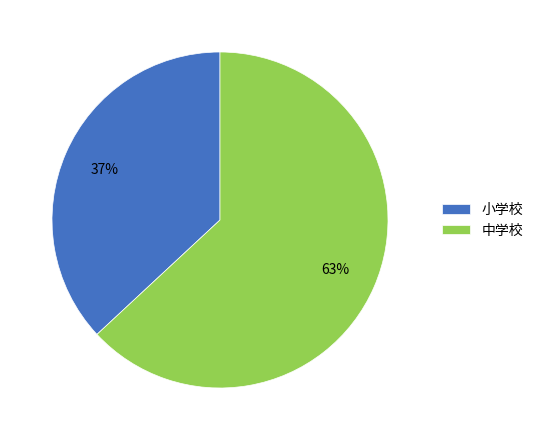

To the nearest percent, what is the average slice percentage?

50%